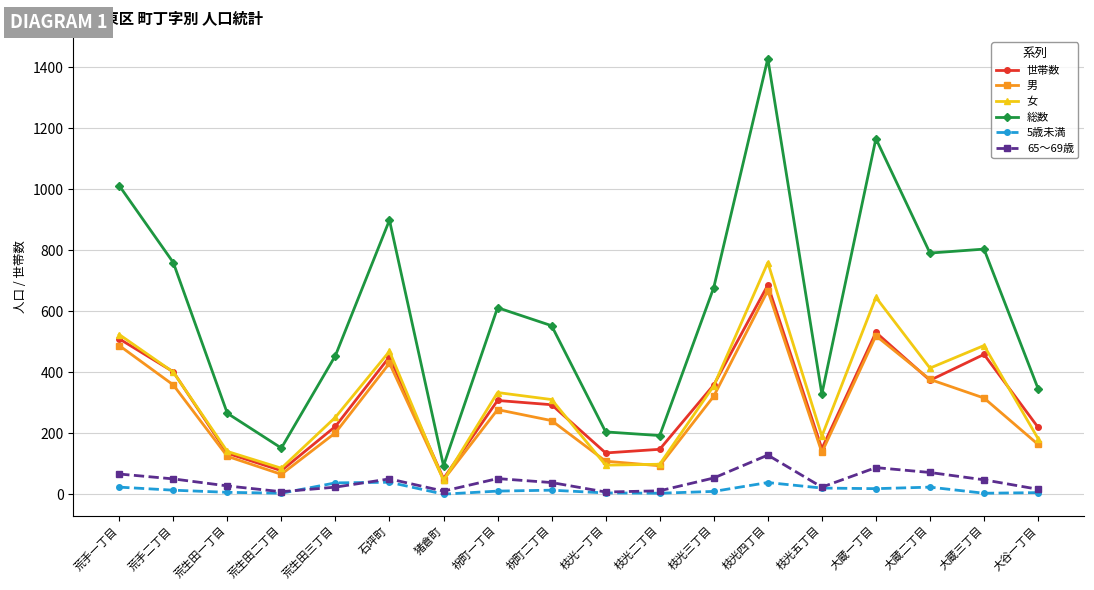

Which category has the highest value in the 男 series?

枝光四丁目